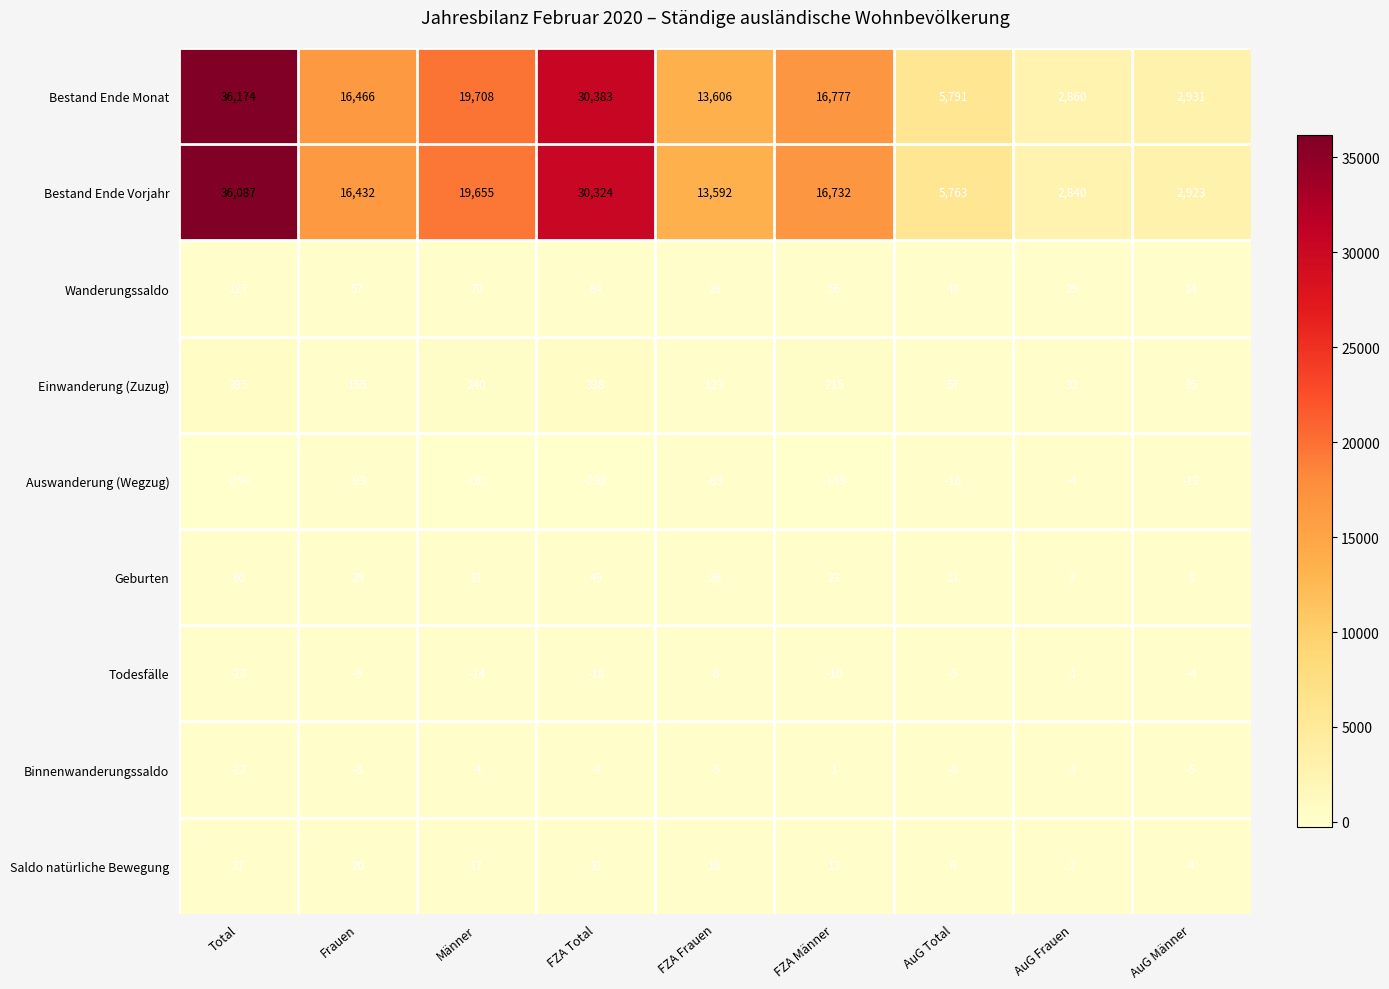

At which label does Saldo natürliche Bewegung first exceed 17?

Total